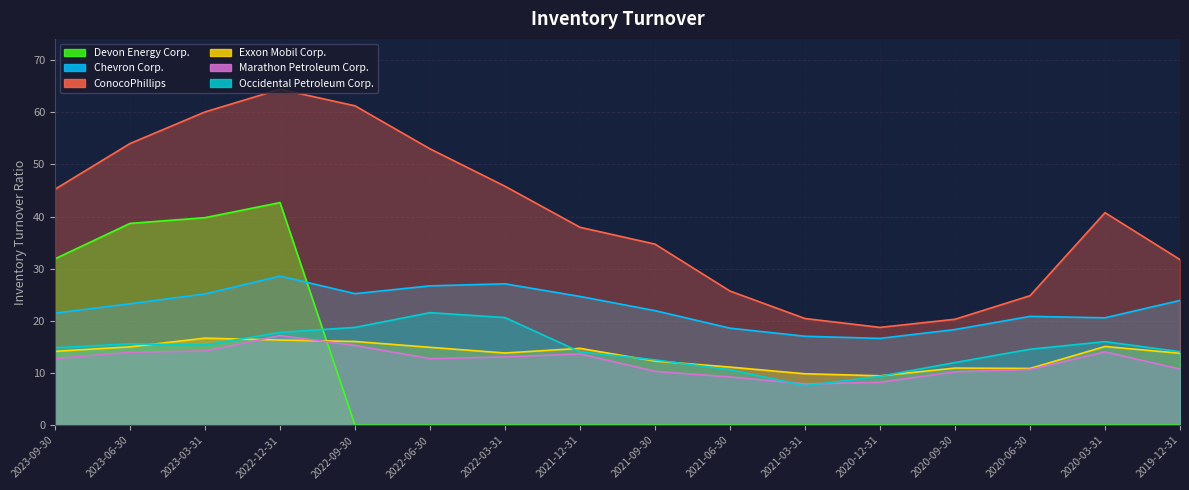

What is the maximum value shown in the chart?

64.4